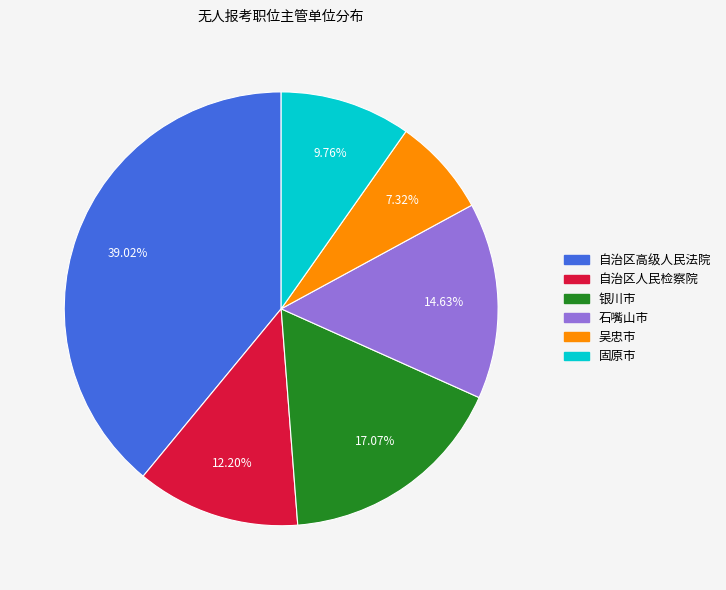

What is the ratio of the value at 固原市 to the value at 石嘴山市?

0.7